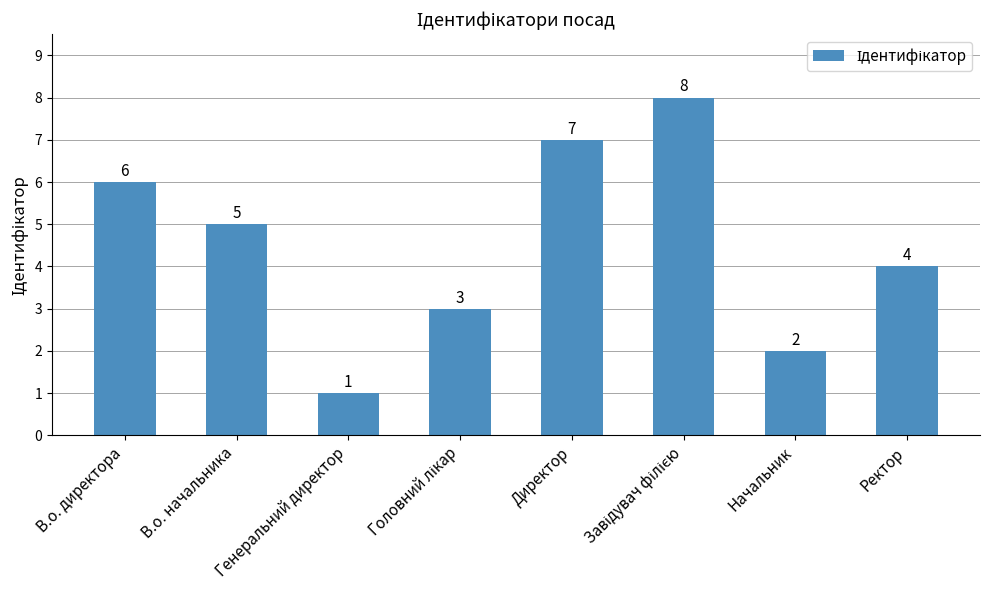

What is the difference between the second highest and second lowest values?

5